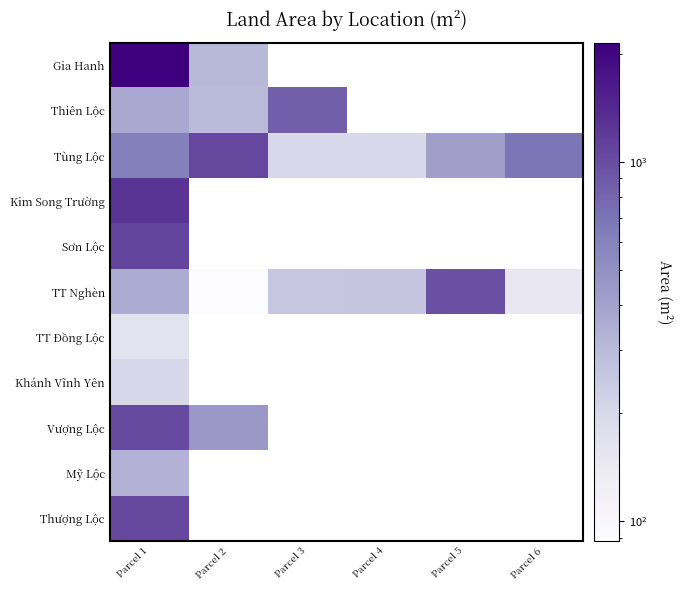

Read the Tùng Lộc value at Parcel 3.

200.0